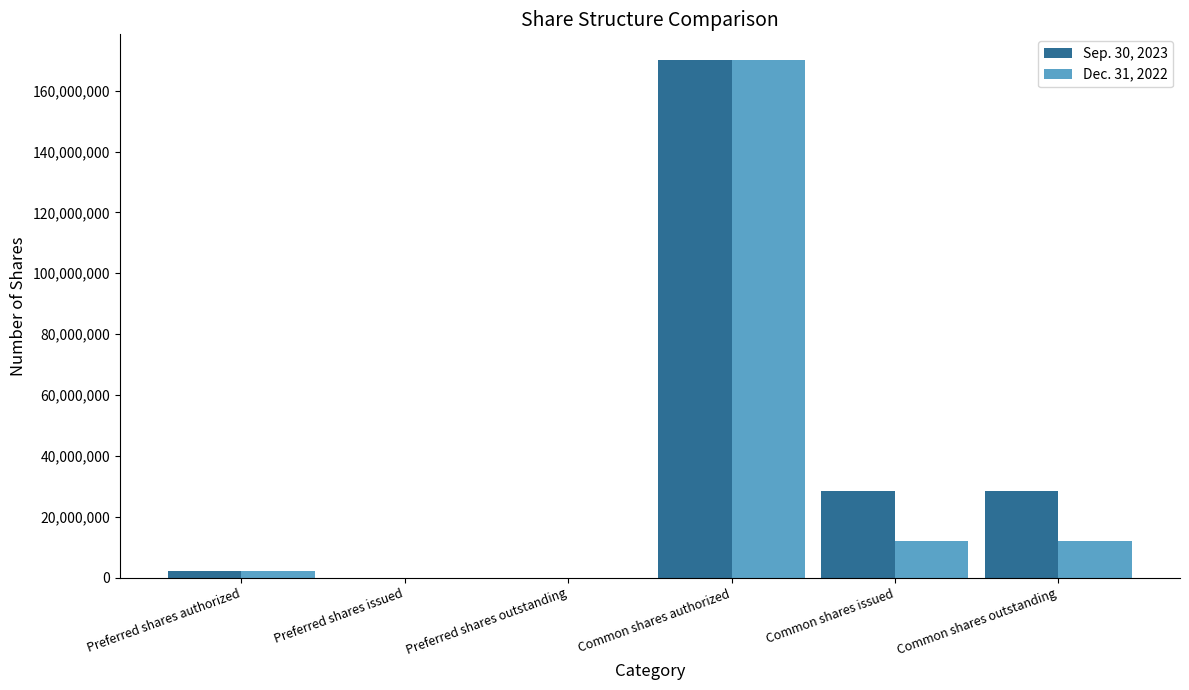

At which category is the sum across all series the highest?

Common shares authorized